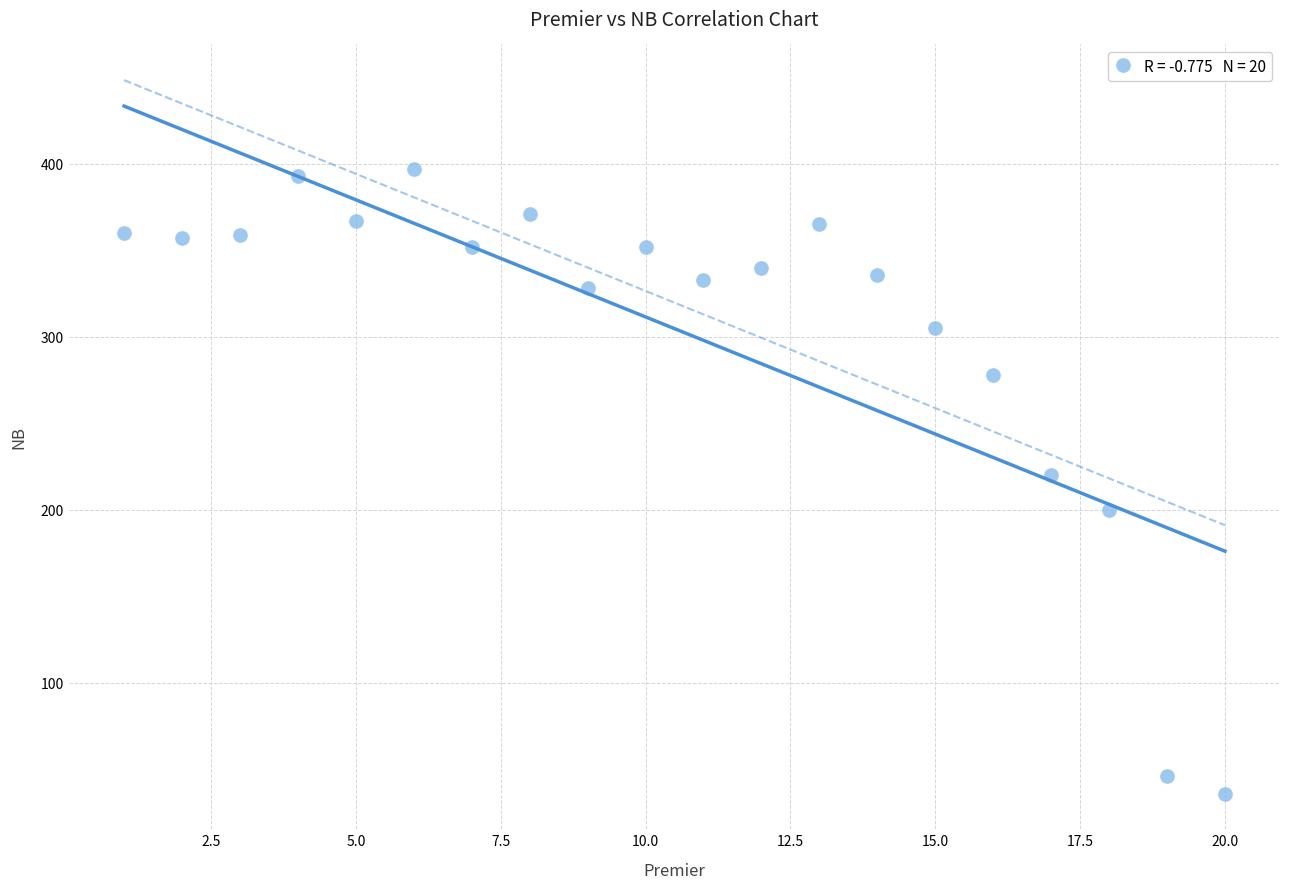

What is the range of X values (max minus min)?

19